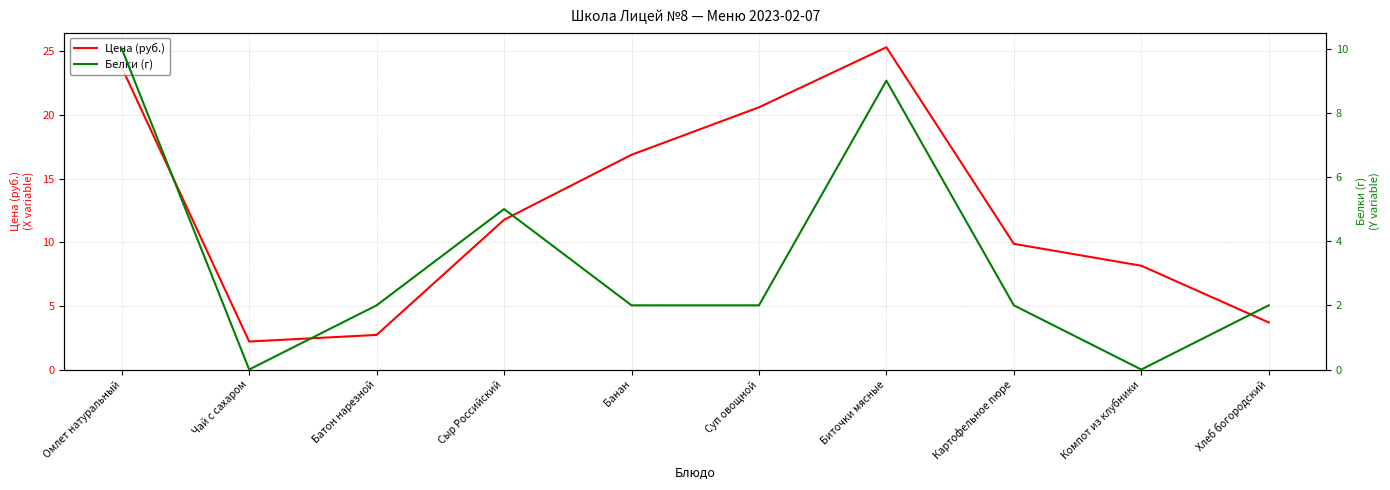

Reading left to right, transcribe all the data shown in this chart.

Цена (руб.): Омлет натуральный=23.8	Чай с сахаром=2.2	Батон нарезной=2.7	Сыр Российский=11.8	Банан=16.9	Суп овощной=20.6	Биточки мясные=25.3	Картофельное пюре=9.9	Компот из клубники=8.2	Хлеб богородский=3.7
Белки (г): Омлет натуральный=10.0	Чай с сахаром=0.0	Батон нарезной=2.0	Сыр Российский=5.0	Банан=2.0	Суп овощной=2.0	Биточки мясные=9.0	Картофельное пюре=2.0	Компот из клубники=0.0	Хлеб богородский=2.0